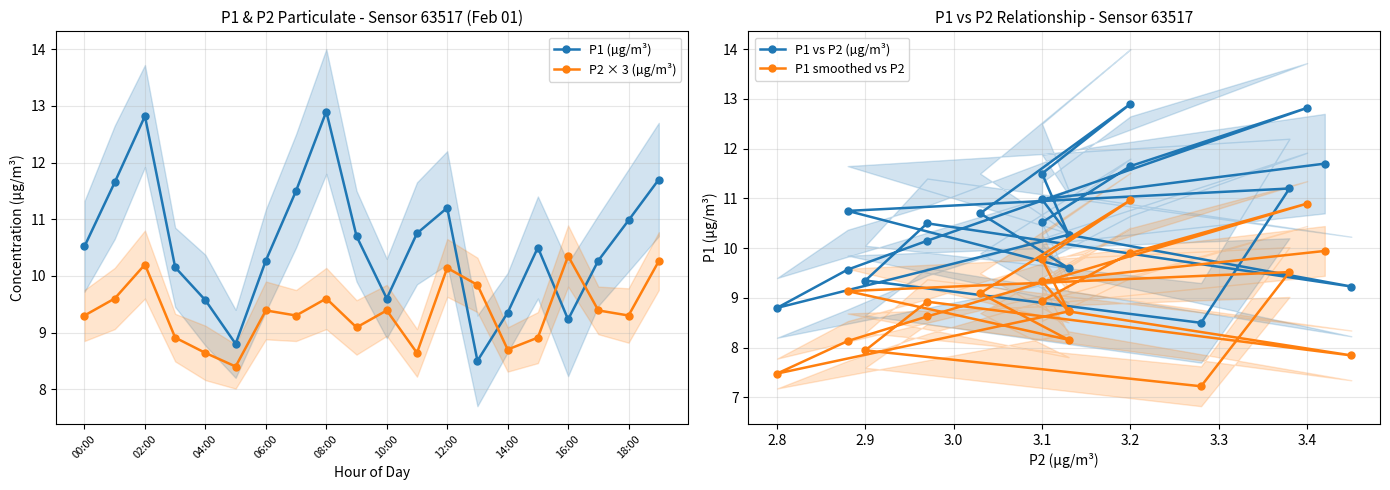

Where does the P2 × 3 (µg/m³) series first go above 9?

00:00